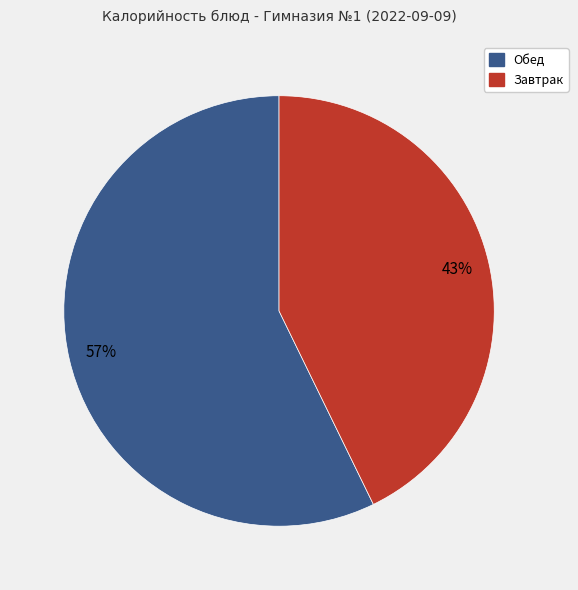

Does any single category account for the majority?

Yes